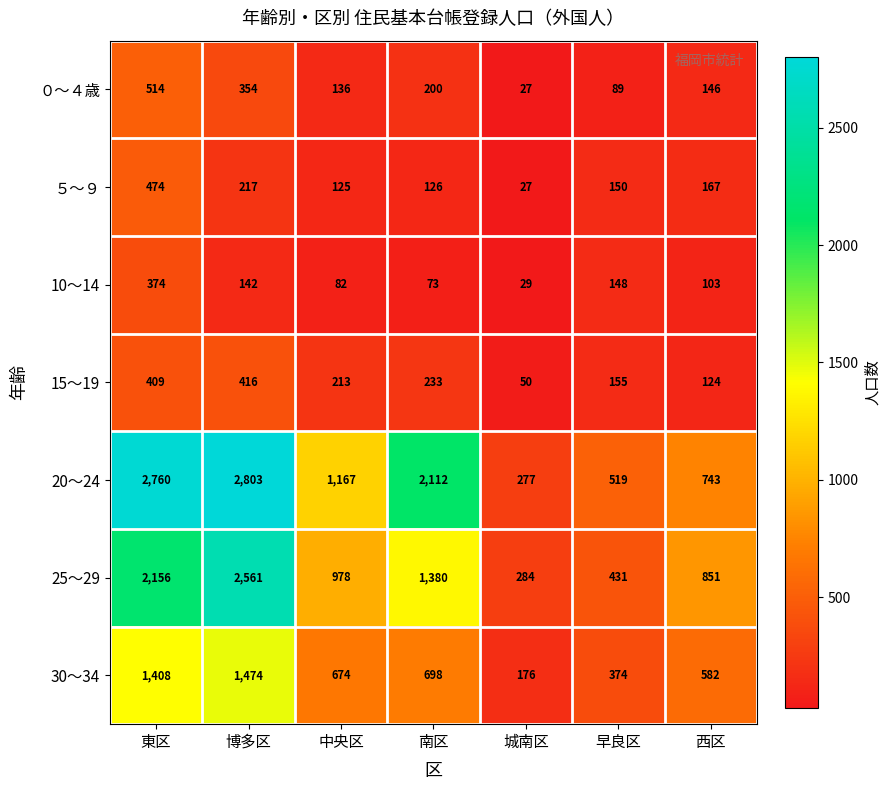

The ０～４歳 series shows 89 at 早良区. True or false?

True